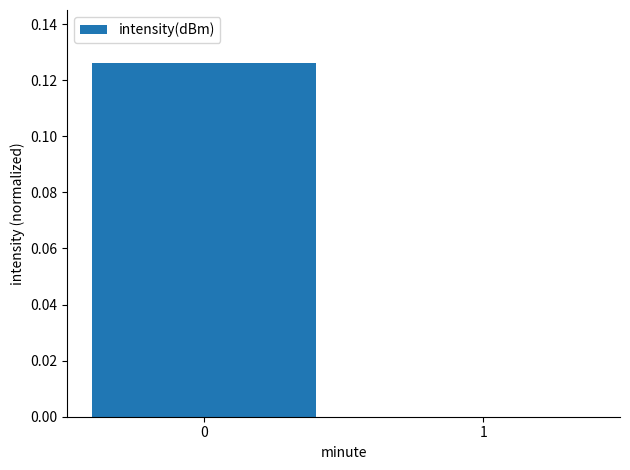

The chart shows a value of -0.1 at 1. True or false?

False